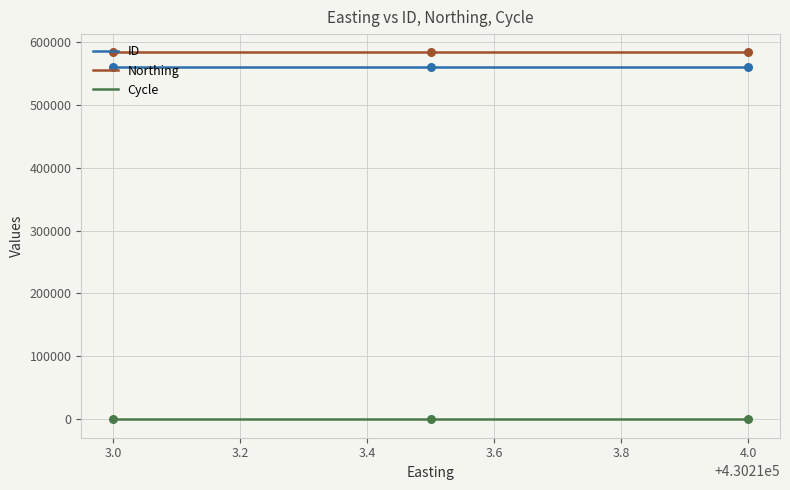

At how many categories does at least one series exceed 86411?

3